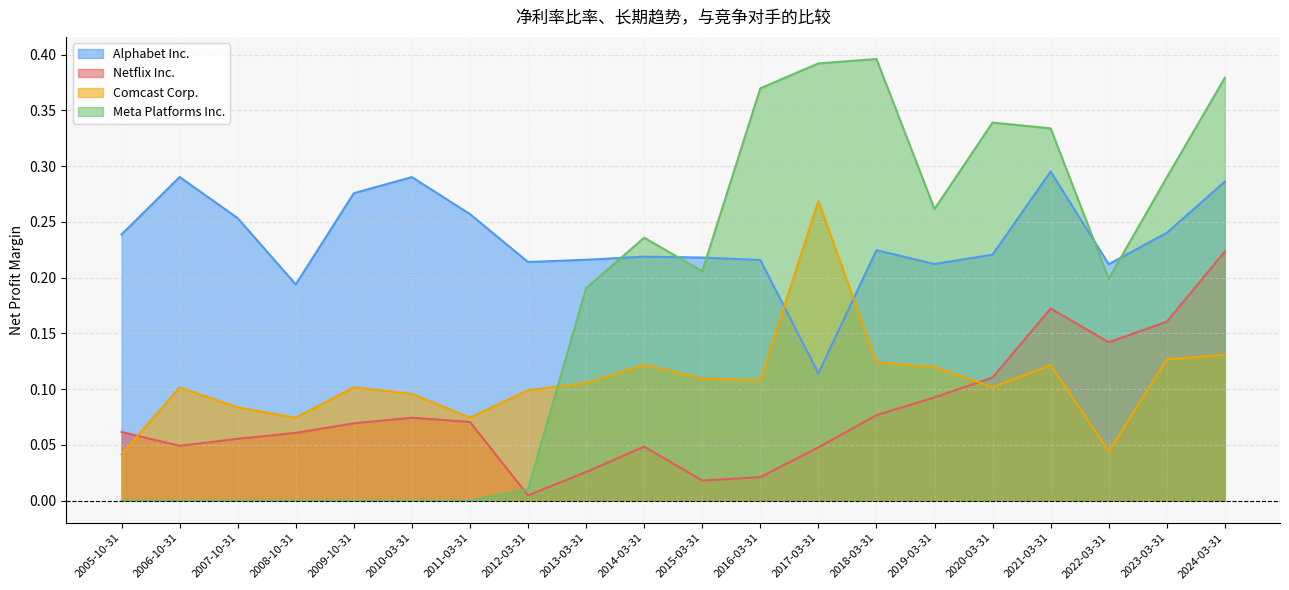

Rank the series by their maximum value, from highest to lowest.

Meta Platforms Inc., Alphabet Inc., Comcast Corp., Netflix Inc.